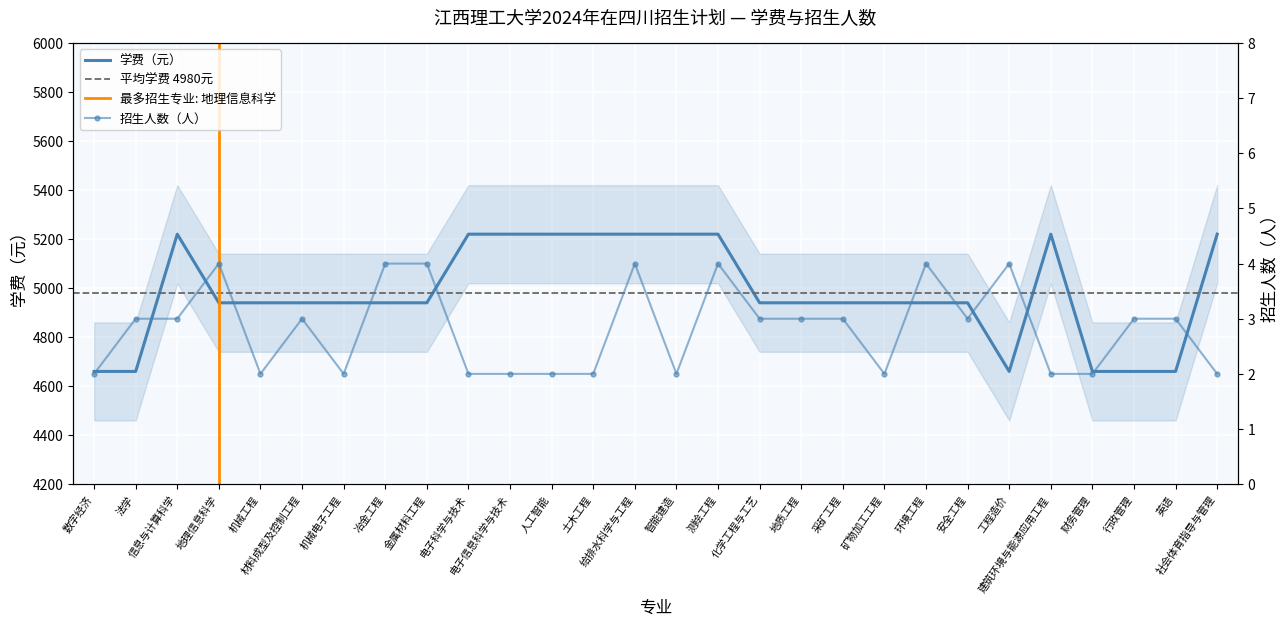

How many interior local peaks does the 招生人数 series have?

6